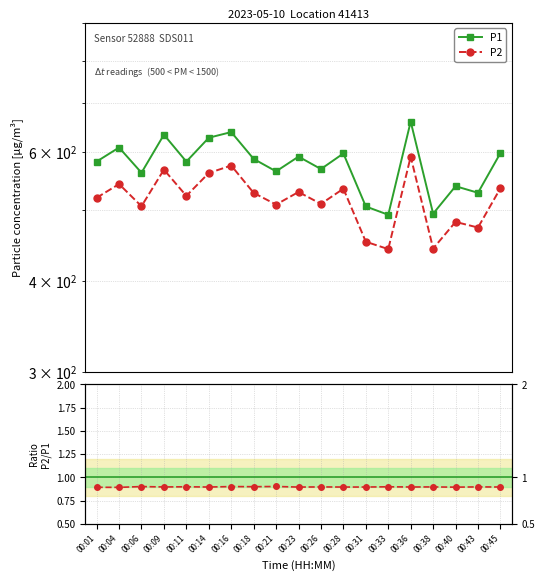

At which category is the sum across all series the highest?

00:36